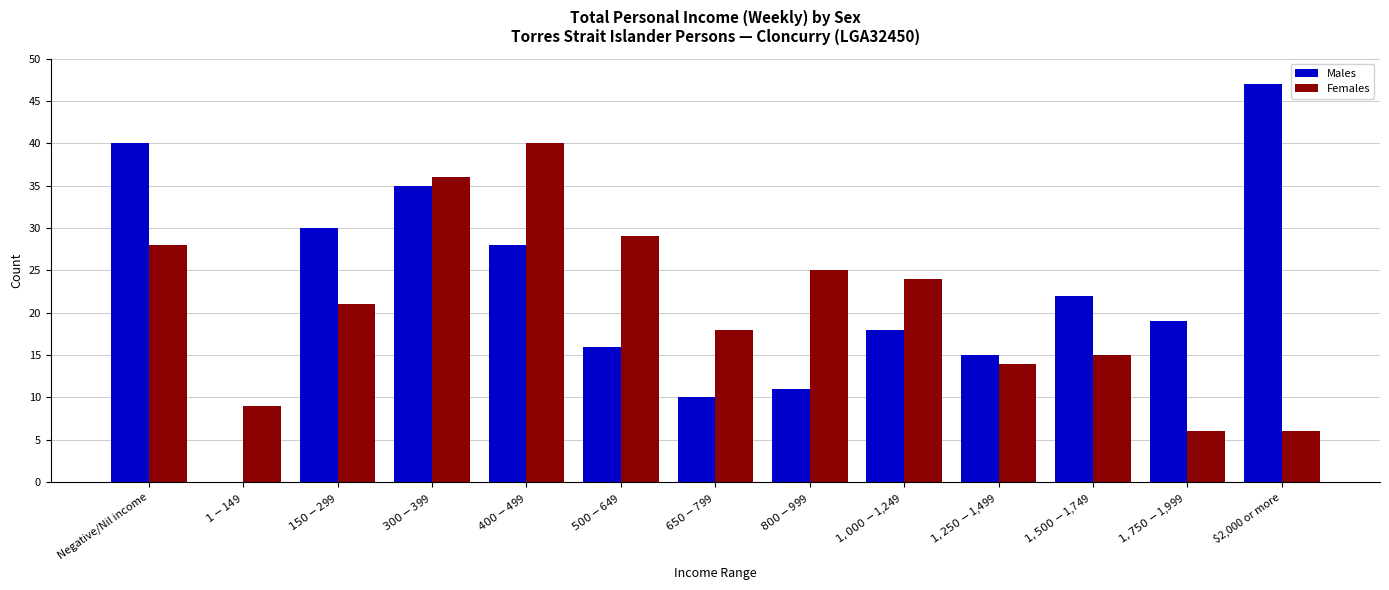

At which category does the chart reach its peak across all series?

$2,000 or more